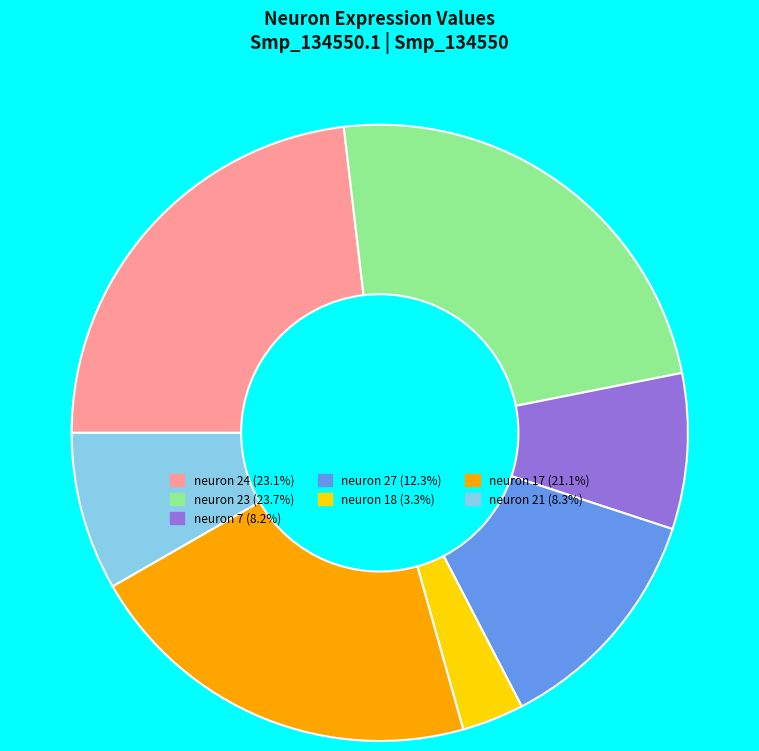

How many slices are in this pie chart?

7